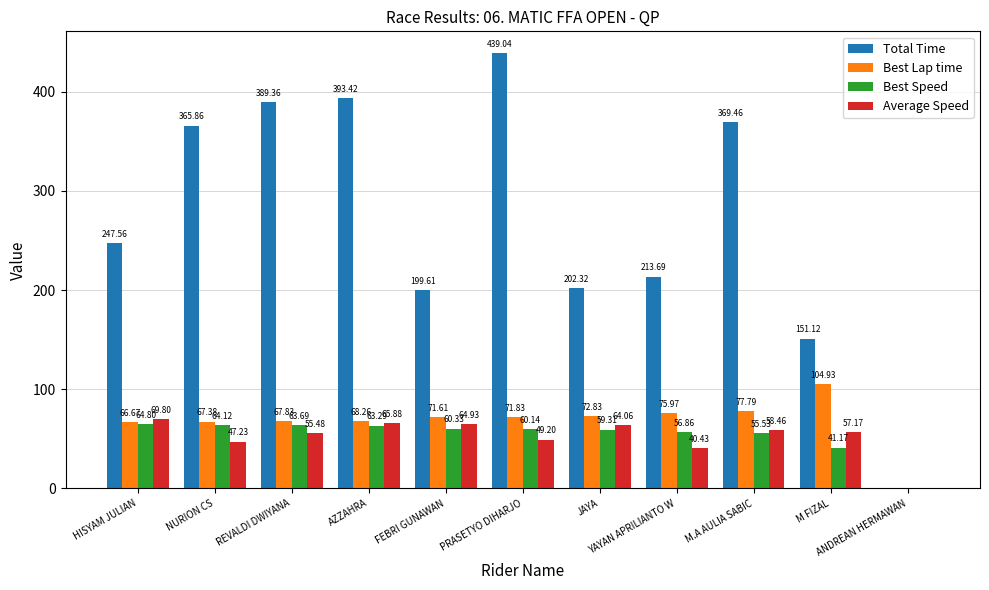

What is the sum of all Best Lap time values?

745.1